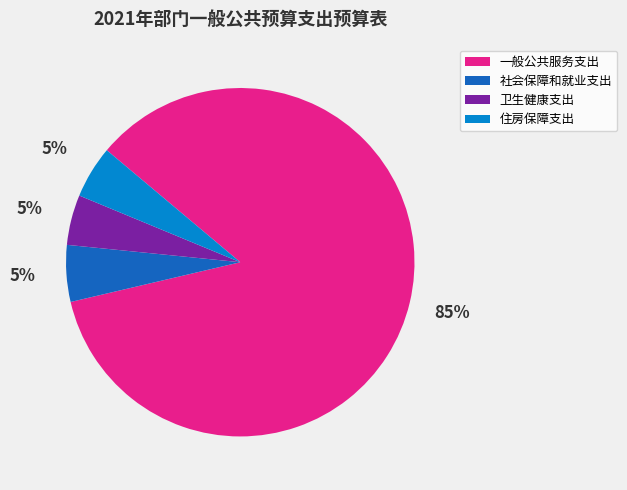

Is the sum of 一般公共服务支出 and 社会保障和就业支出 greater than half?

Yes